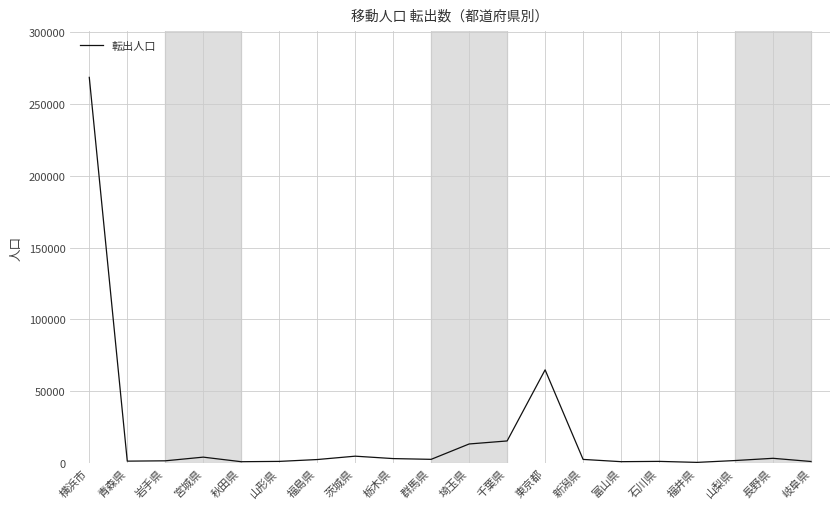

What is the difference between the maximum and minimum values?

268168